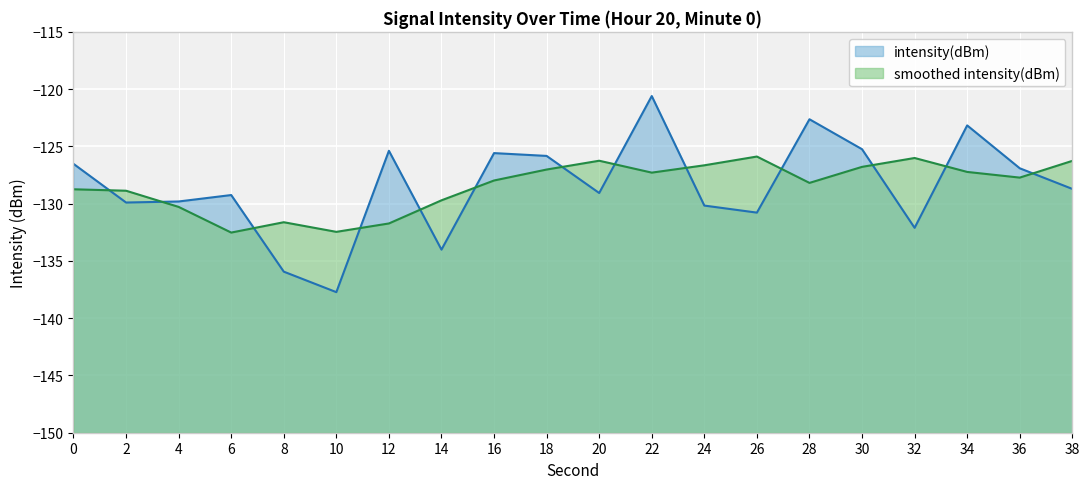

What is the value of the 4th point from the left?

-129.2